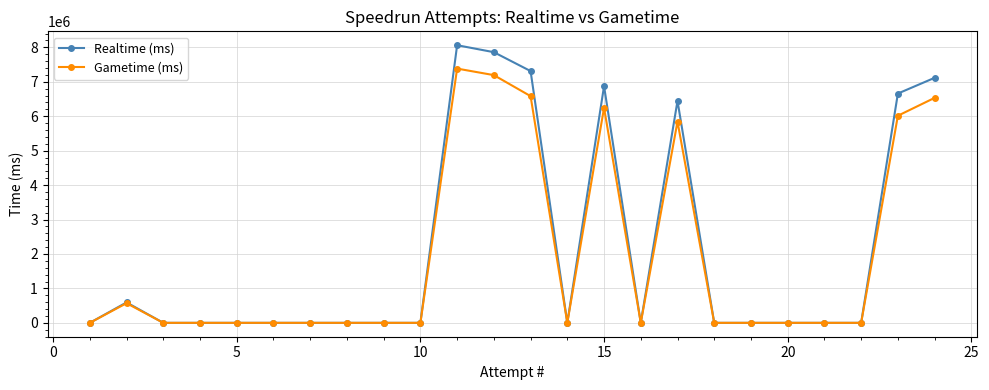

List the series in order of their peak value, lowest first.

Gametime (ms), Realtime (ms)